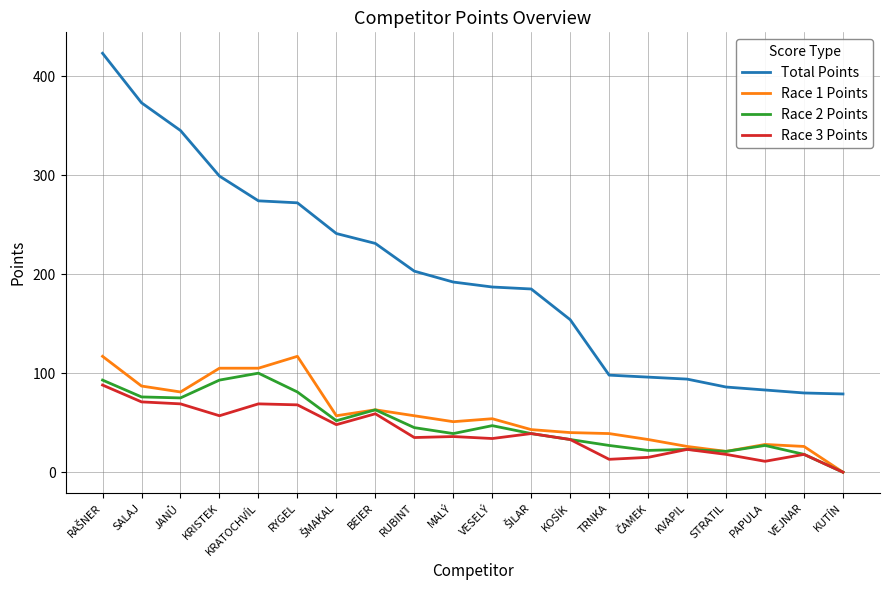

Between RUBINT and STRATIL, which series saw the biggest shift?

Total Points